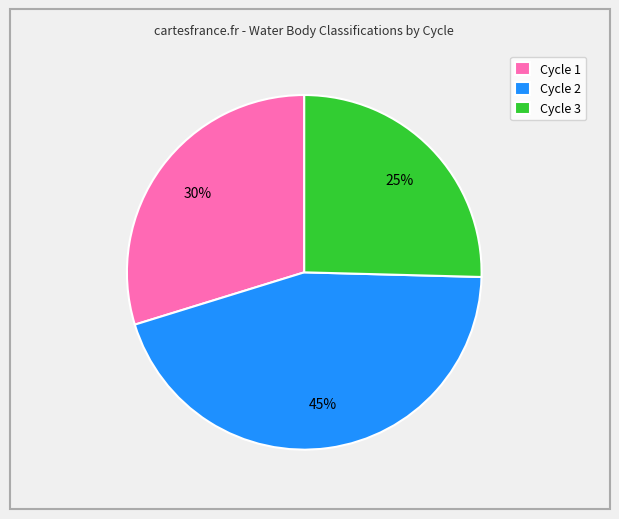

What percentage is the Cycle 2 slice, to the nearest percent?

45%